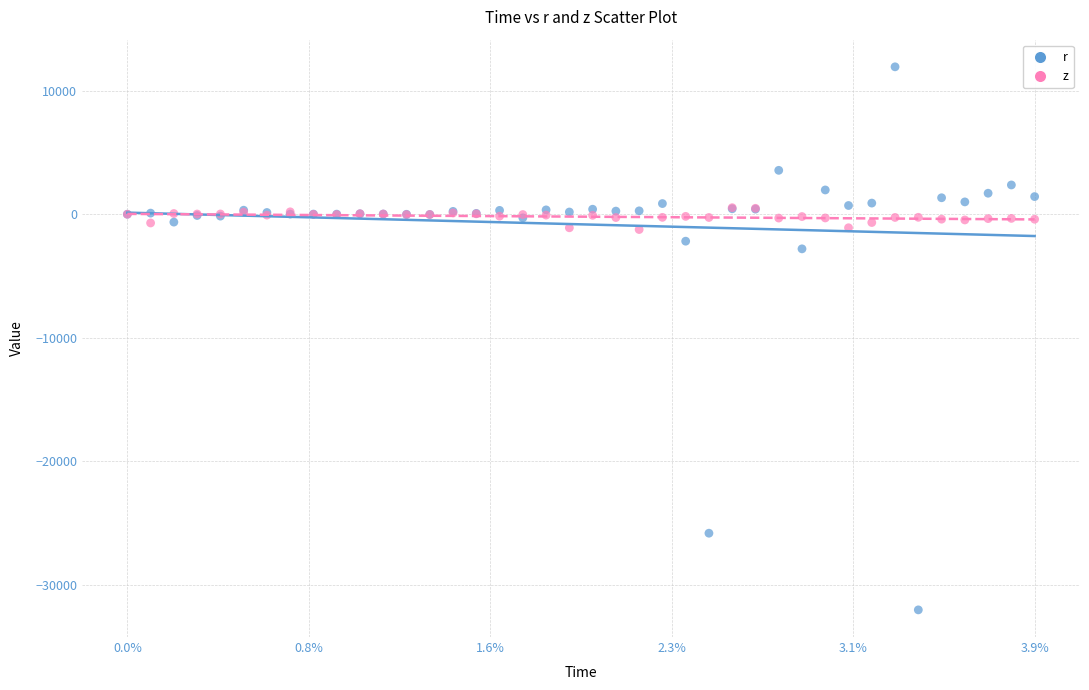

Which series has the widest spread of Y values?

r